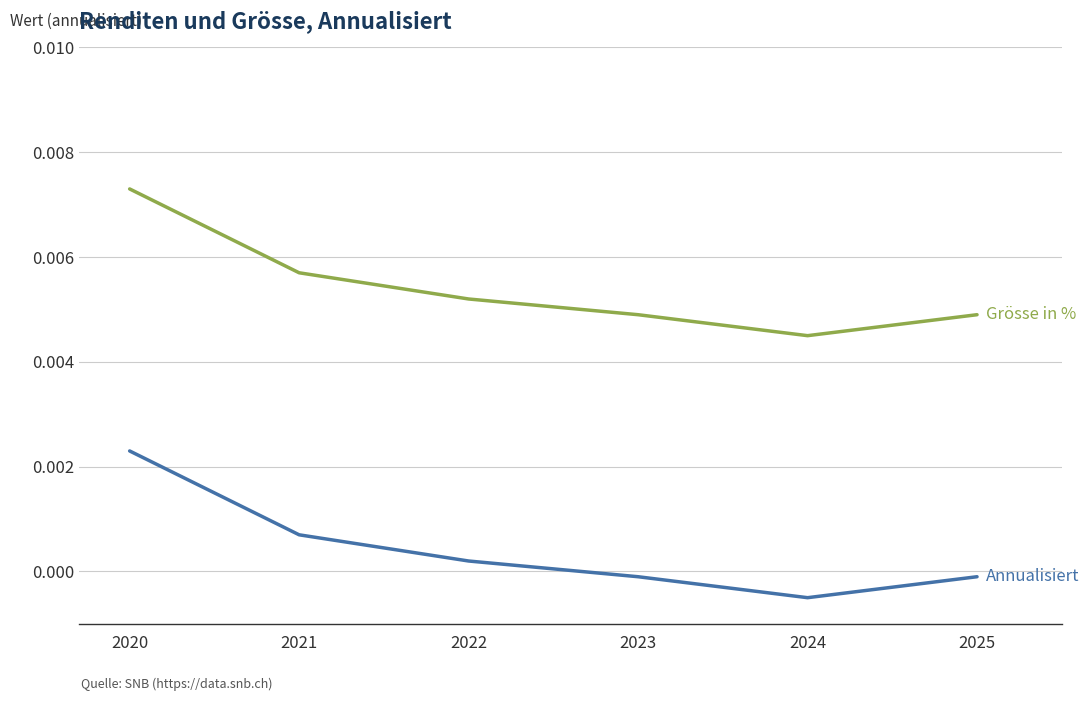

At which category is the sum across all series the highest?

2020